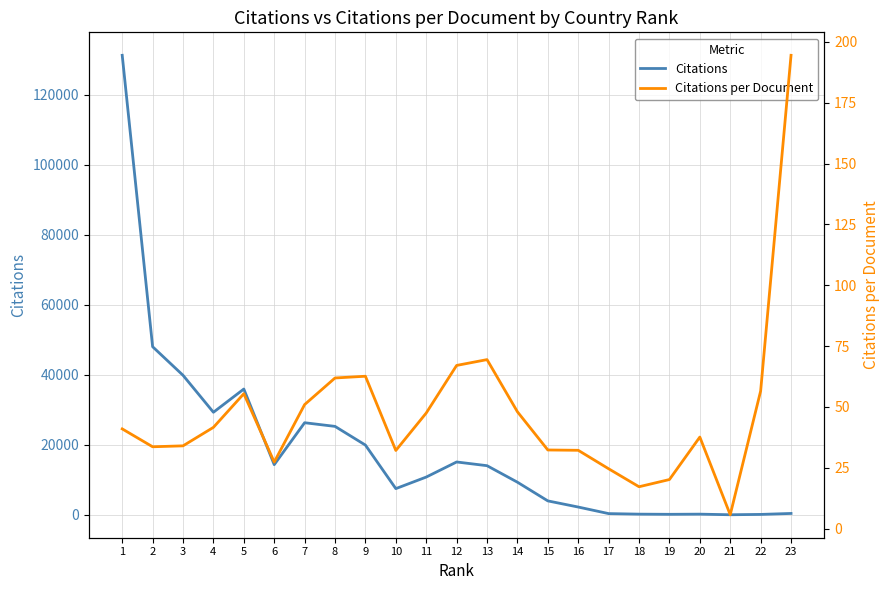

Which label corresponds to the largest value in the chart?

1